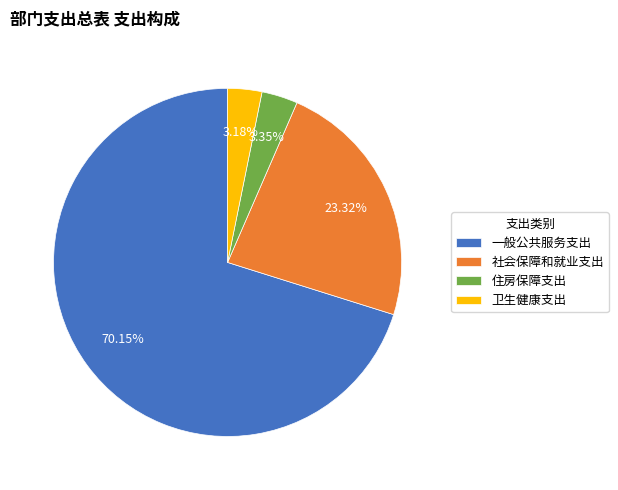

Do 卫生健康支出 and 住房保障支出 together represent more than half of the pie?

No